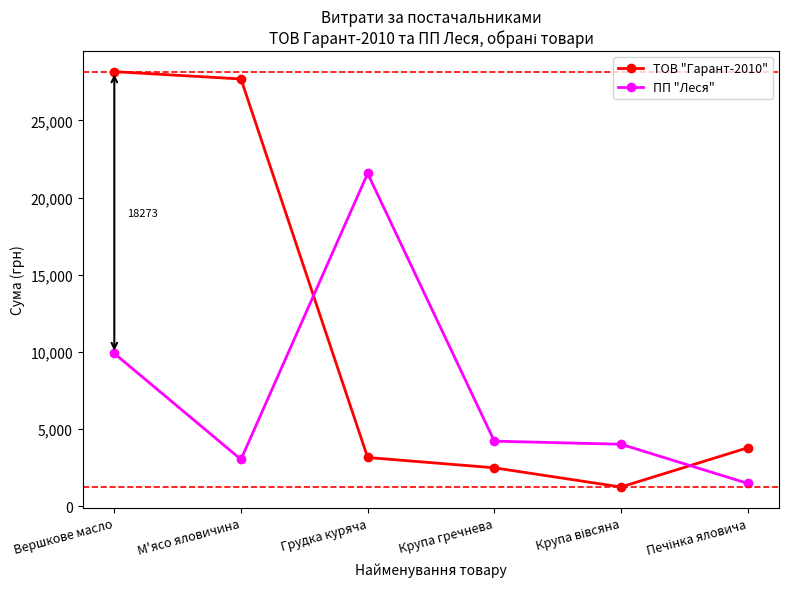

What are all the series names shown in the legend?

ТОВ "Гарант-2010", ПП "Леся"